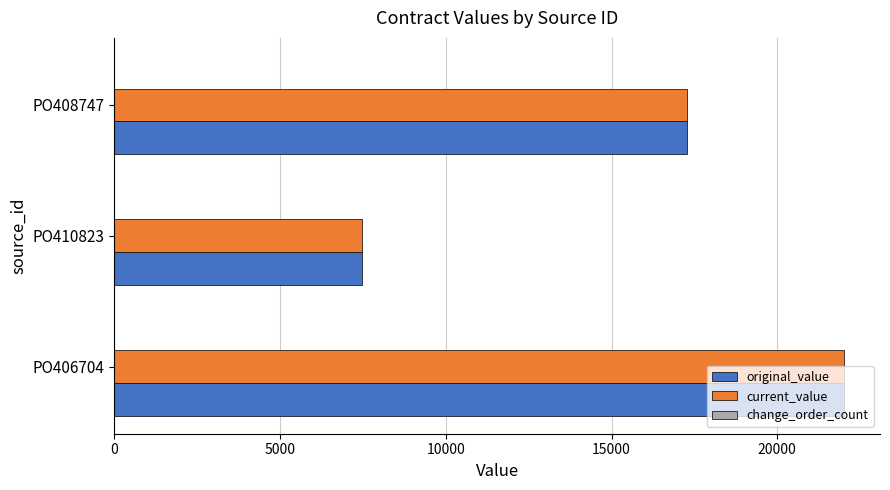

How many categories are shown in the chart?

3